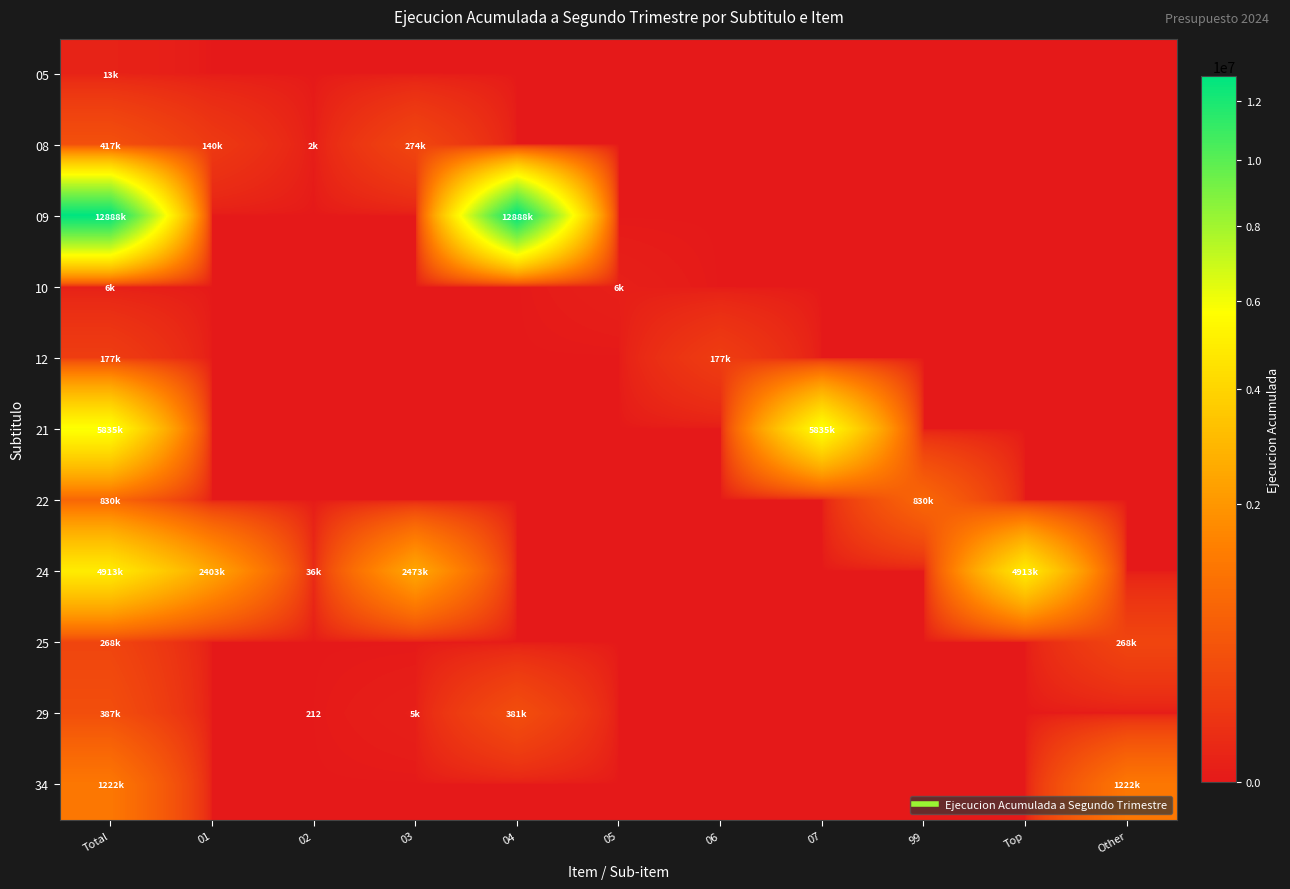

Which series has the largest range (max minus min)?

09